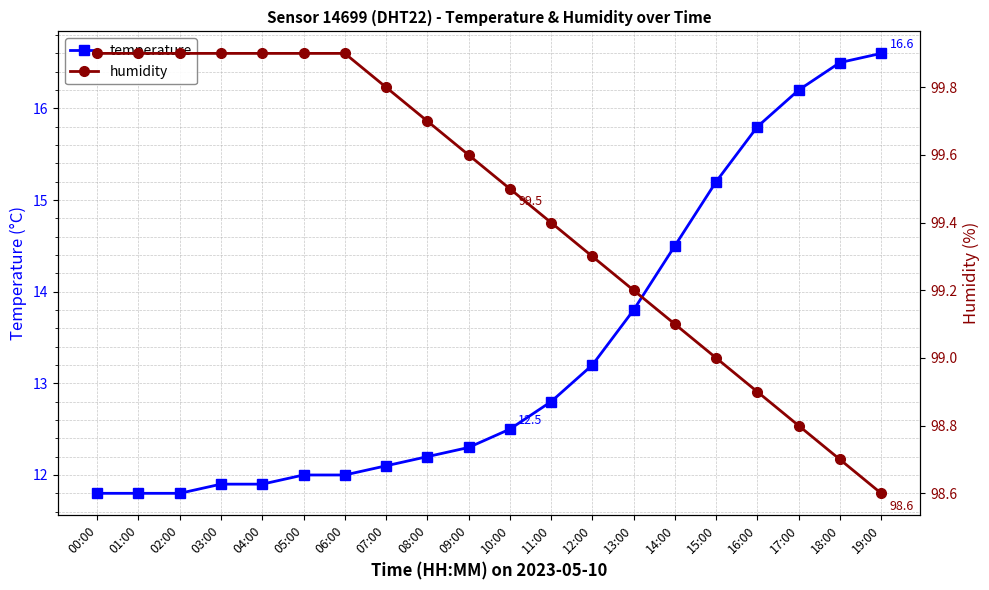

Which label corresponds to the largest value in the chart?

00:00